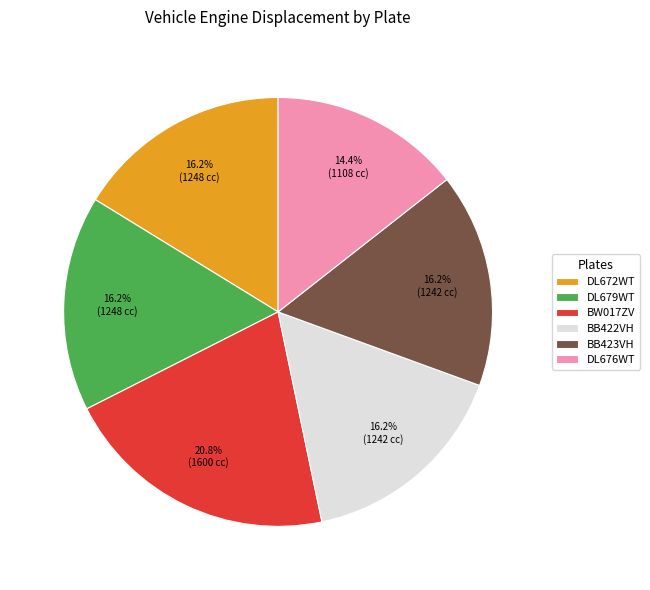

Do BB423VH and BW017ZV together represent more than half of the pie?

No